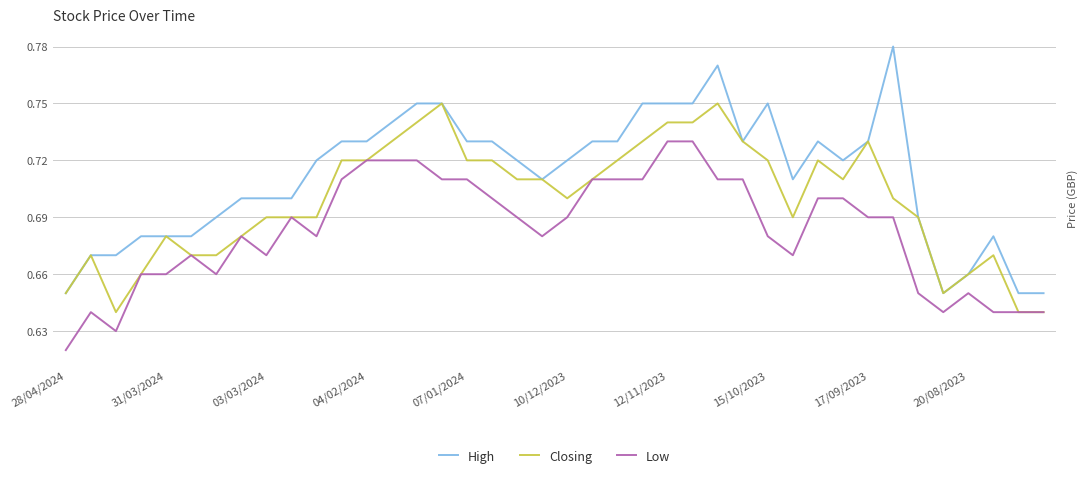

True or false: Low and High intersect in this chart.

False